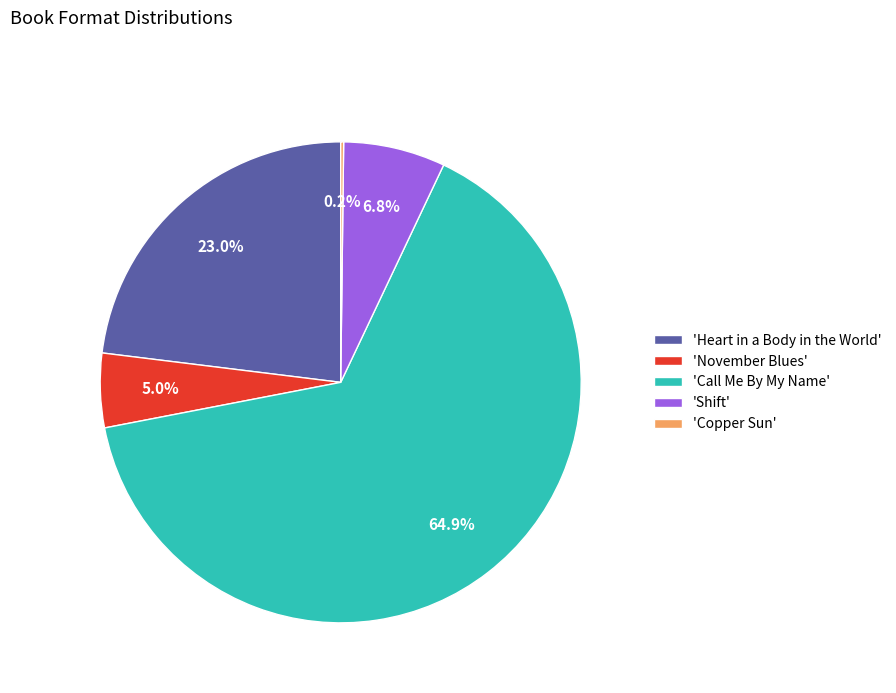

Which has a higher value, 'Heart in a Body in the World' or 'November Blues'?

'Heart in a Body in the World'